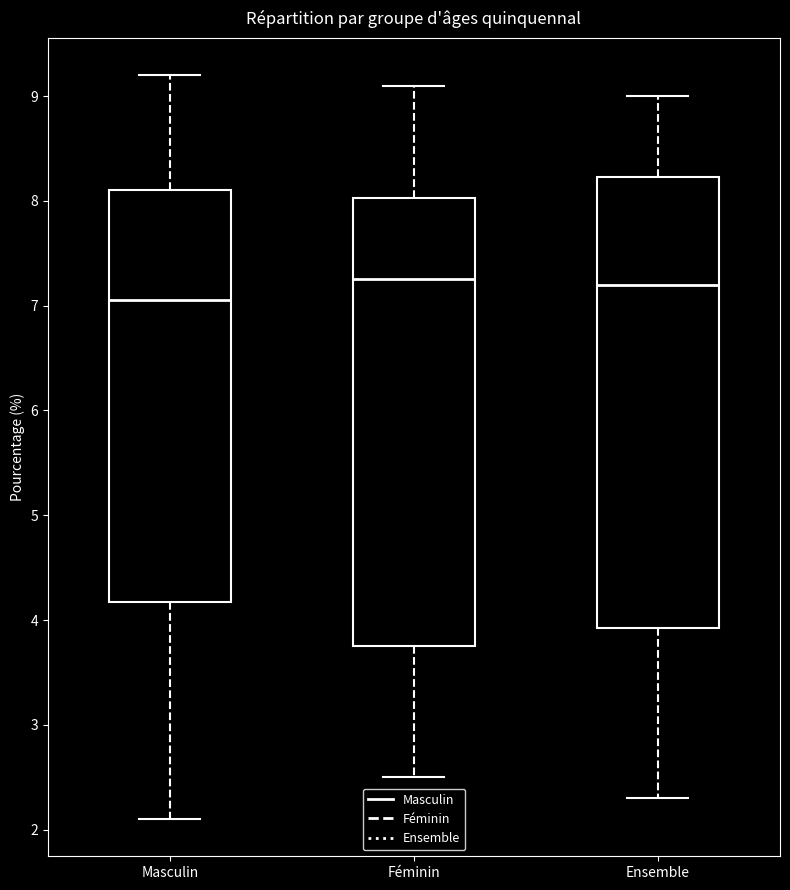

Reading left to right, transcribe this box plot: for each box, give where its median line is, the range the box spans, and where its two whiskers end, as read against the y-axis. The values are not printed on the chart, so give them approximately, as read against the axis.

Masculin: median 7.1, box 4.2 to 8.1, whiskers 2.1 to 9.2
Féminin: median 7.3, box 3.8 to 8.0, whiskers 2.5 to 9.1
Ensemble: median 7.2, box 3.9 to 8.2, whiskers 2.3 to 9.0